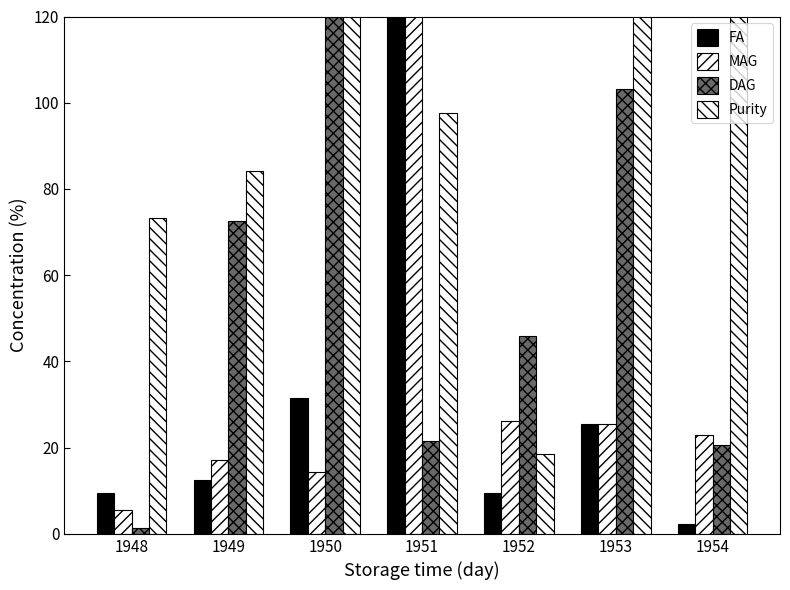

What is the difference between the maximum and minimum values in the DAG series?

165.9